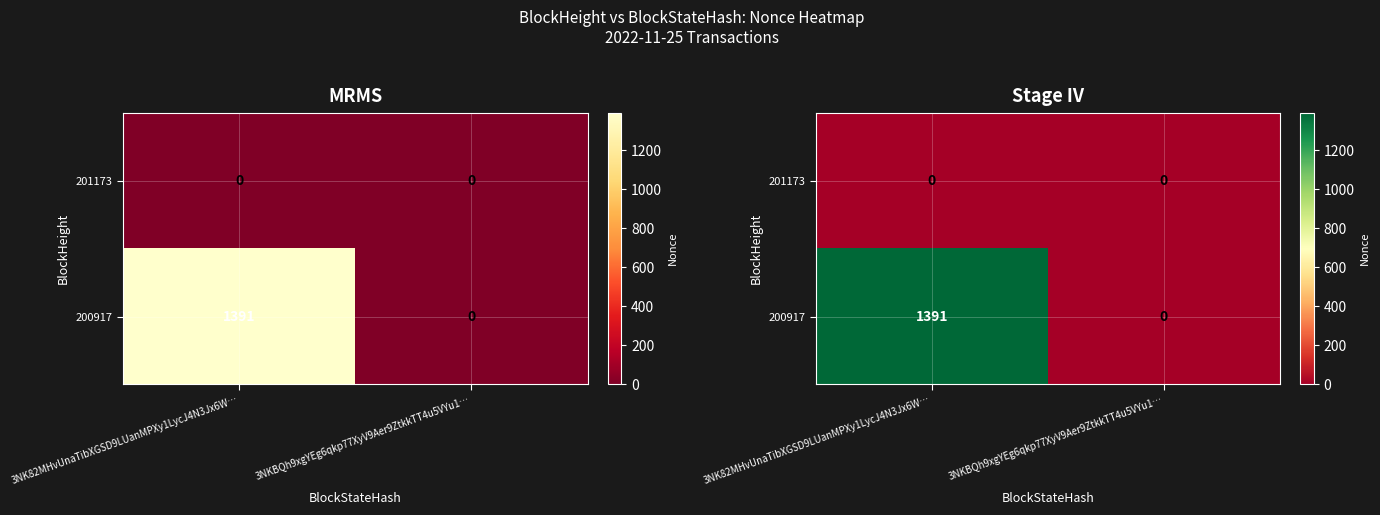

Rank the series at 3NKBQh9xgYEg6qkp77XyV9Aer9ZtkkTT4u5VYu1… from lowest to highest value.

201173, 200917